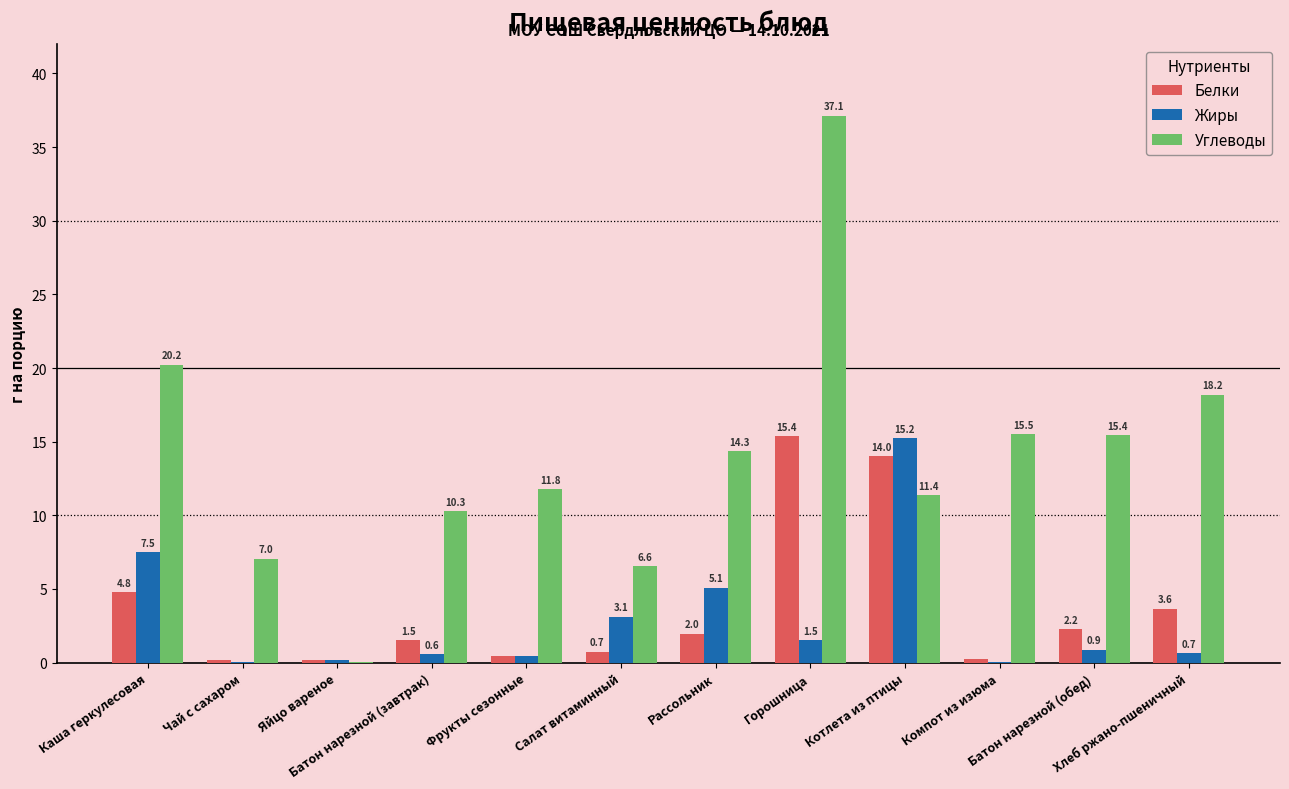

What is the maximum value for Жиры?

15.2